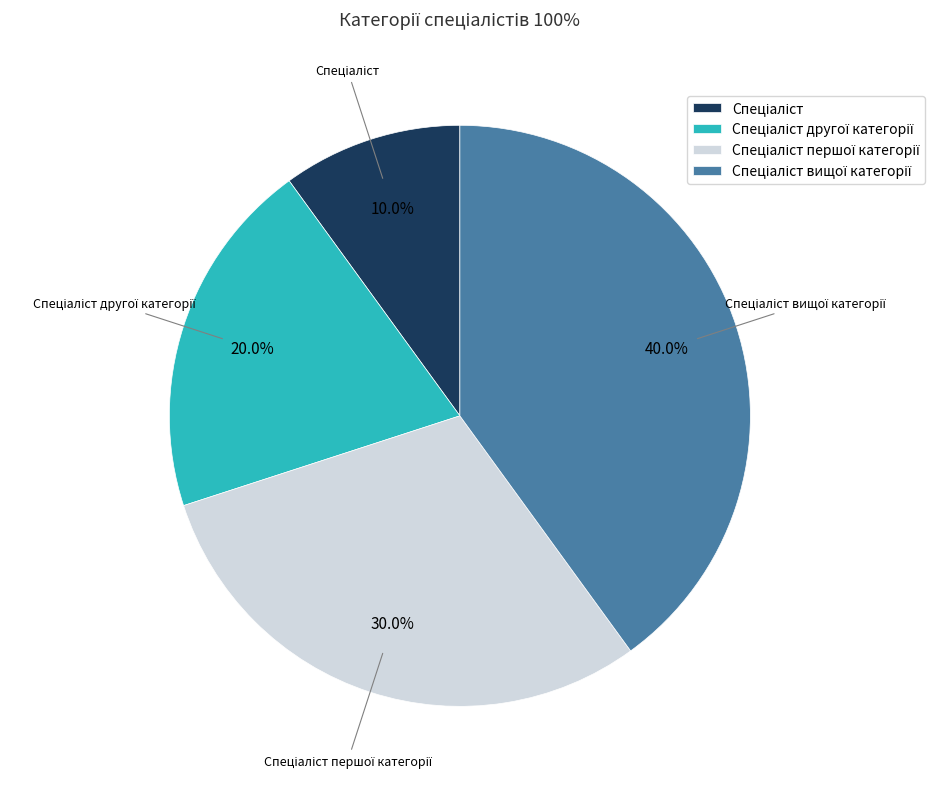

Is there a majority slice in this chart?

No